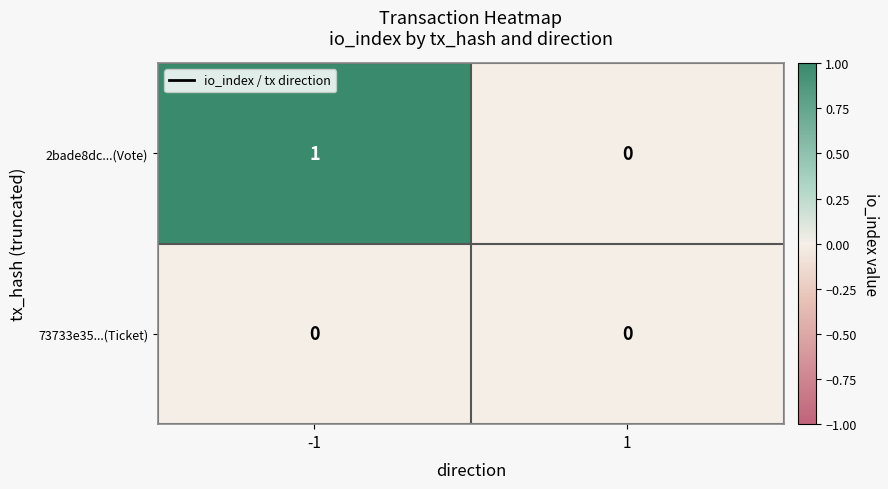

Rank the series by their maximum value, from lowest to highest.

73733e35...(Ticket), 2bade8dc...(Vote)